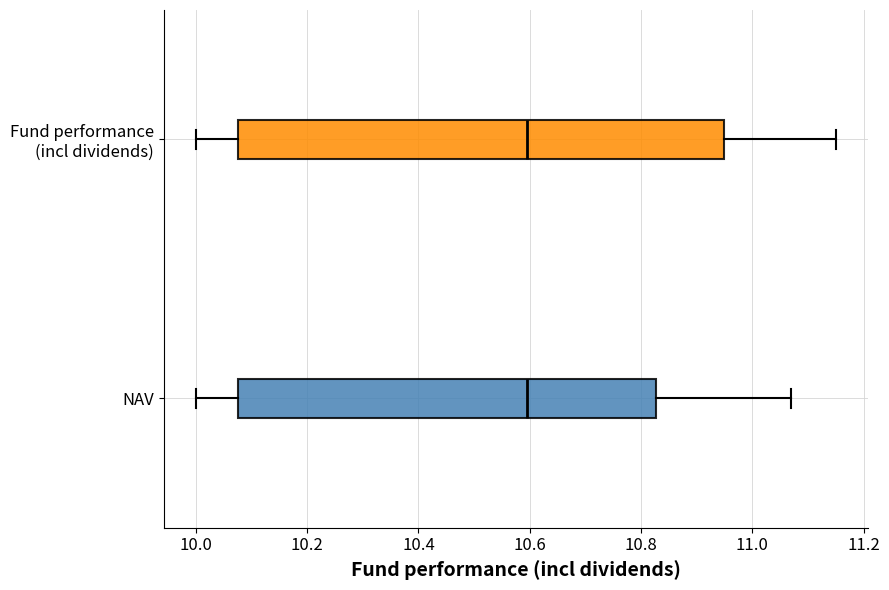

Reading bottom to top, read every box against the x-axis: the position of its median line, the range the box covers, and the ends of its whiskers. The values are not printed on the chart, so give them approximately, as read against the axis.

NAV: median 10.60, box 10.08 to 10.82, whiskers 10.00 to 11.08
Fund performance (incl dividends): median 10.60, box 10.08 to 10.96, whiskers 10.00 to 11.16